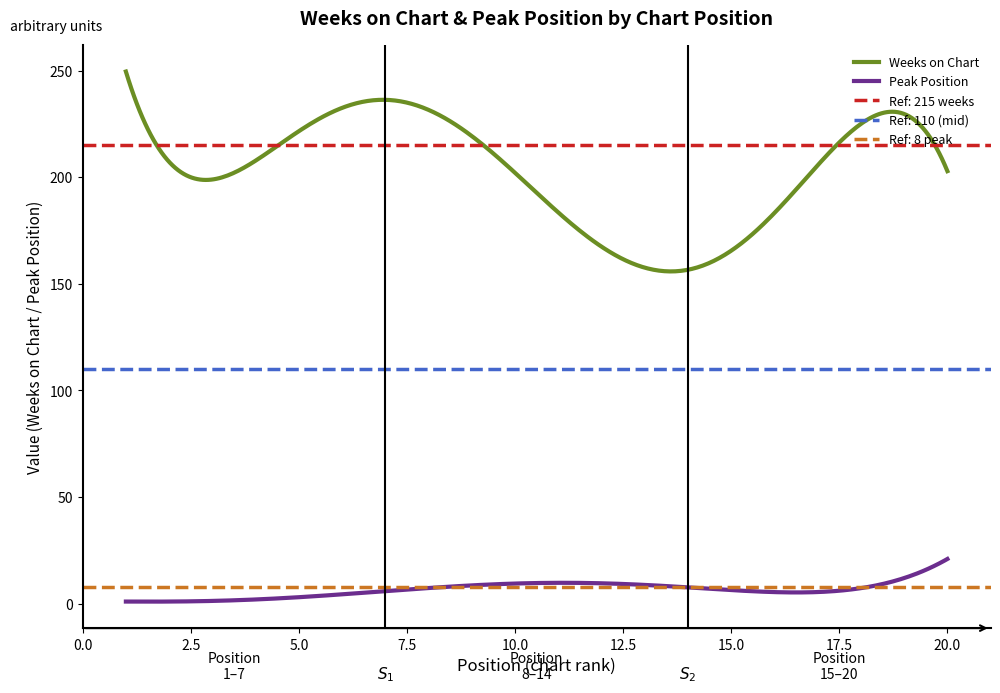

What is the difference between the maximum and minimum values in the Weeks on Chart series?

93.7